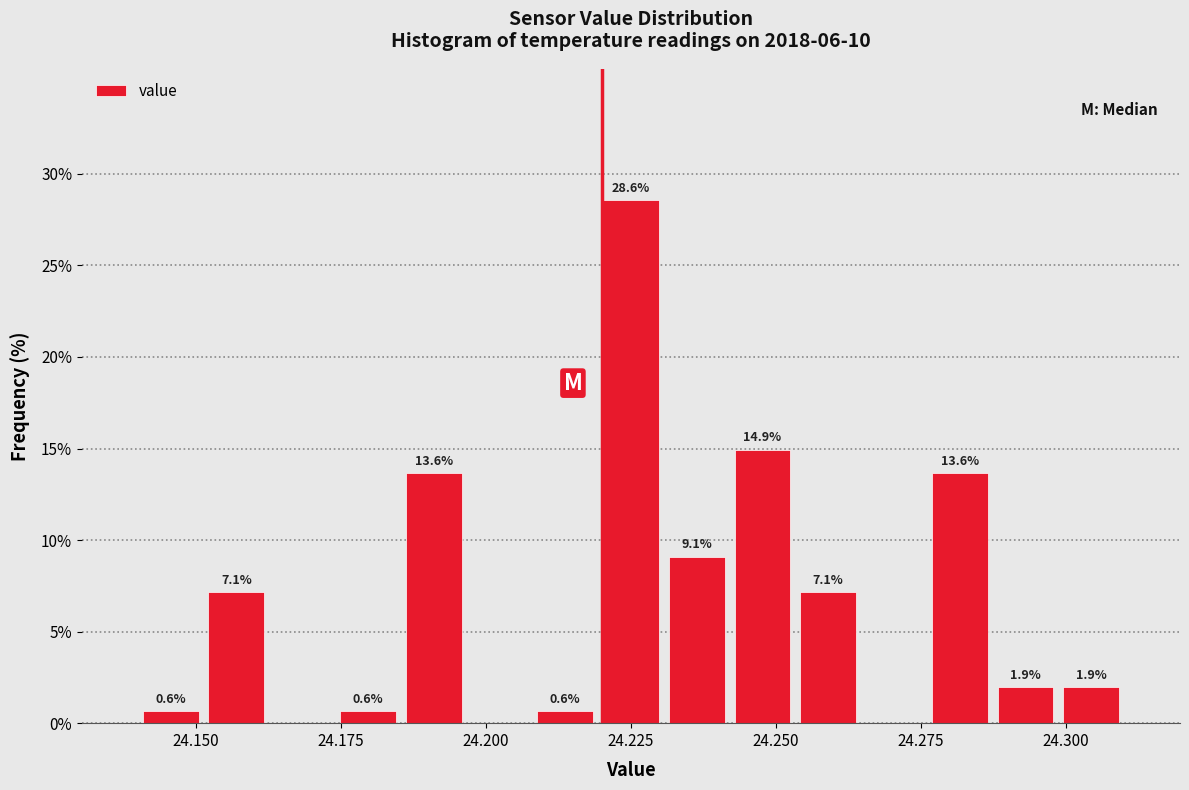

Read against the x-axis, roughly where is the centre of the tallest bar?

24.225